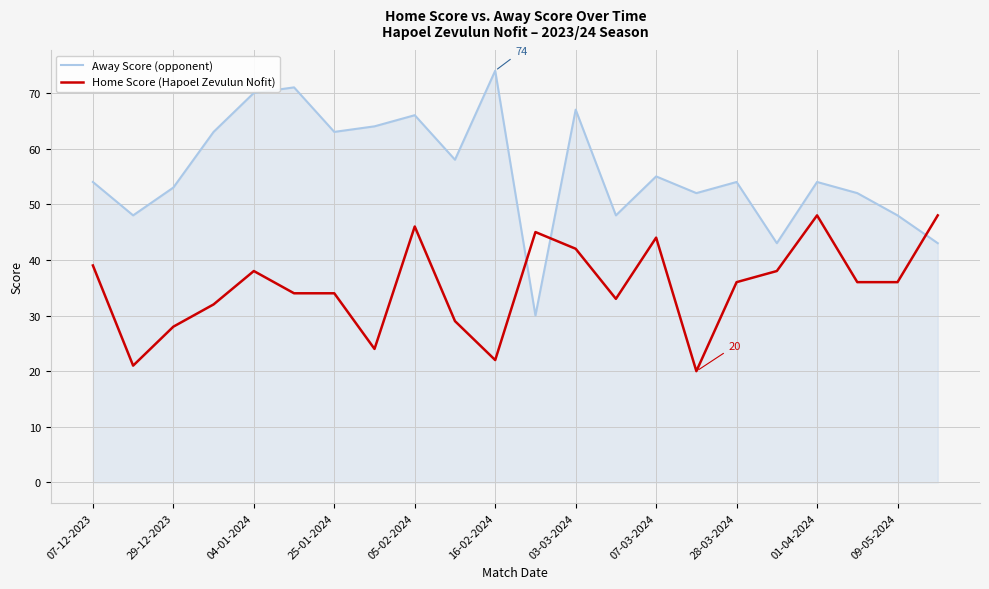

Reading right to left, what are all the values shown in this chart?

Away Score (opponent): 43	48	52	54	43	54	52	55	48	67	30	74	58	66	64	63	71	70	63	53	48	54
Home Score (Hapoel Zevulun Nofit): 48	36	36	48	38	36	20	44	33	42	45	22	29	46	24	34	34	38	32	28	21	39